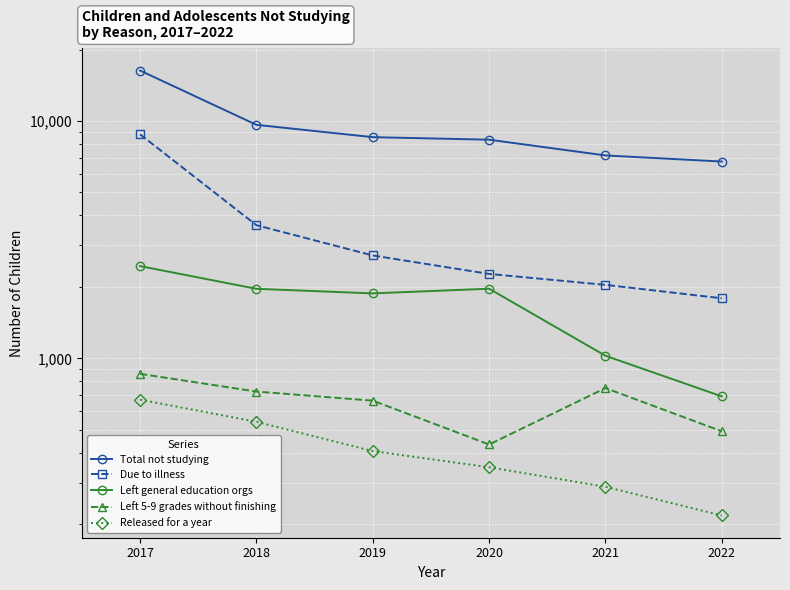

What is the sum of all Left 5-9 grades without finishing values?

3927